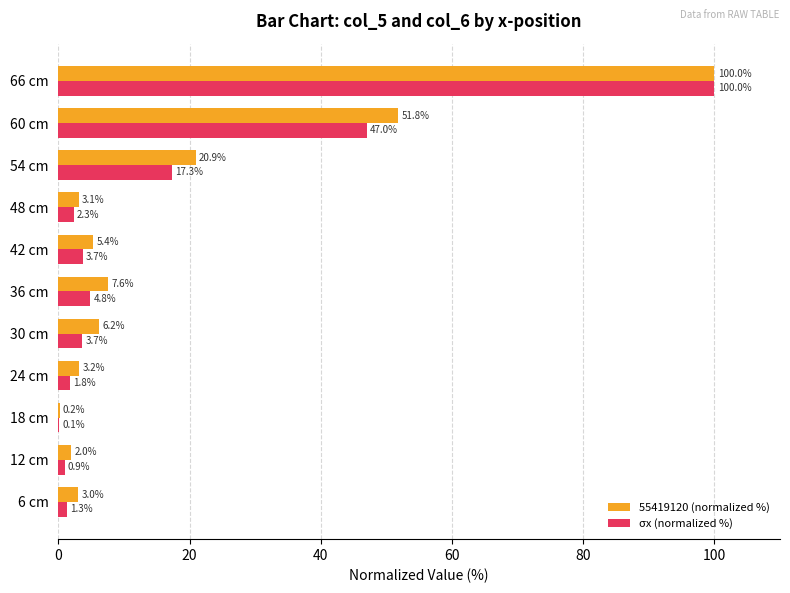

What is the total value across all series at 42 cm?

9.1